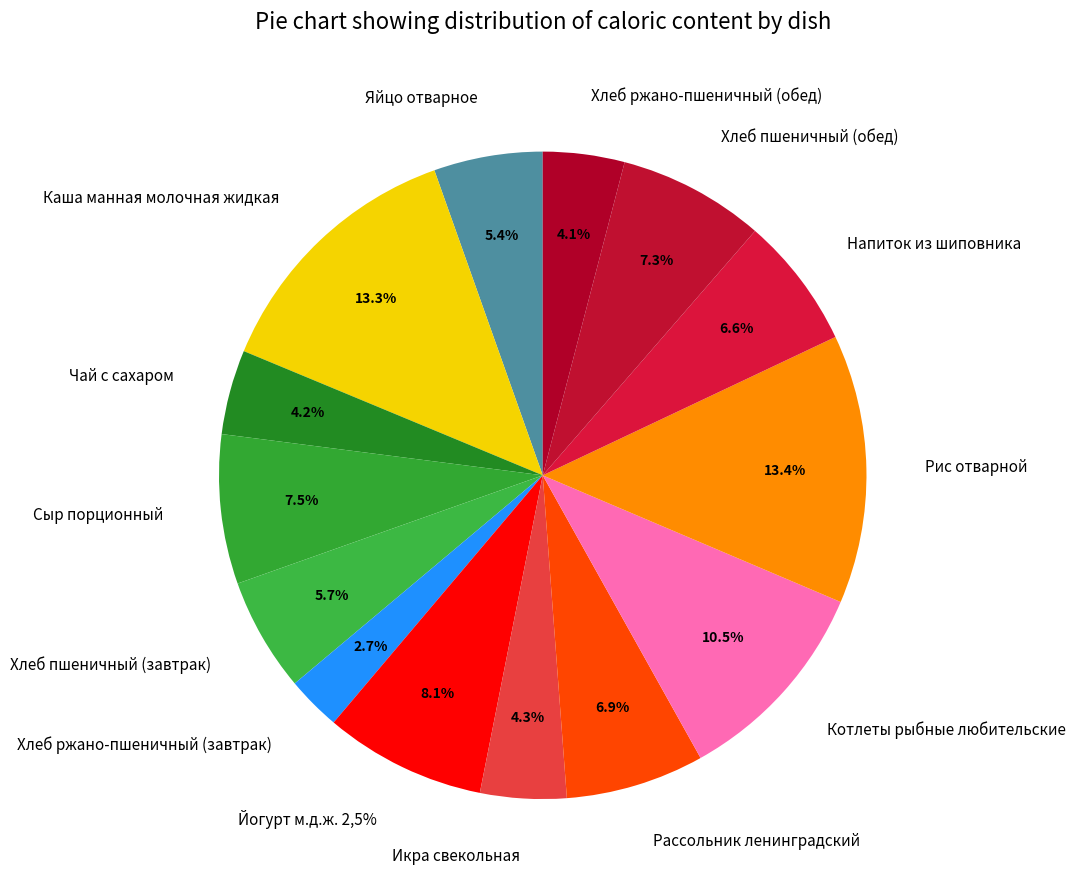

What is the ratio of the value at Хлеб пшеничный (завтрак) to the value at Чай с сахаром?

1.3